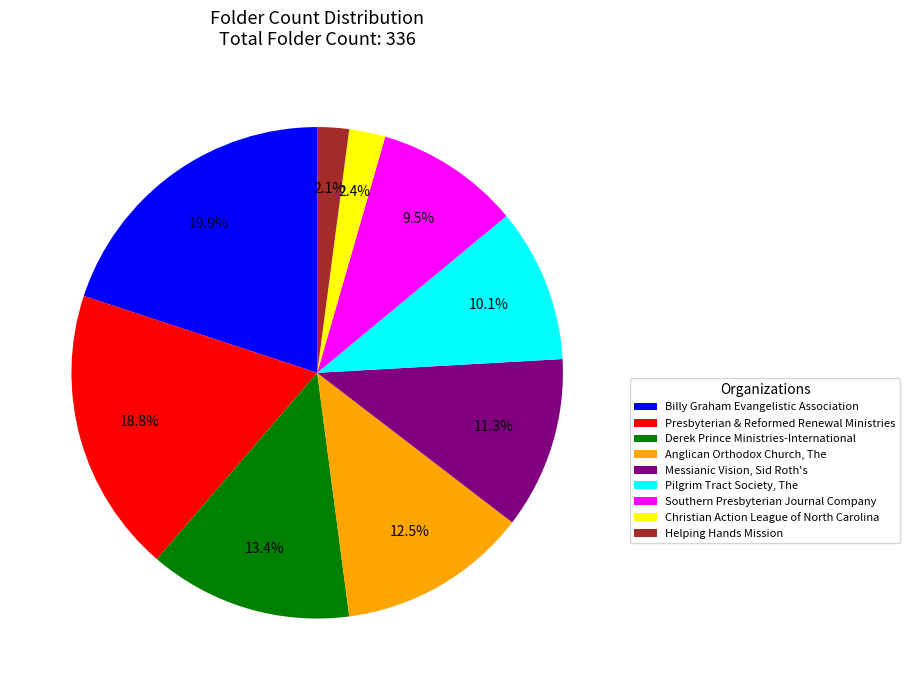

How many slices are in this pie chart?

9